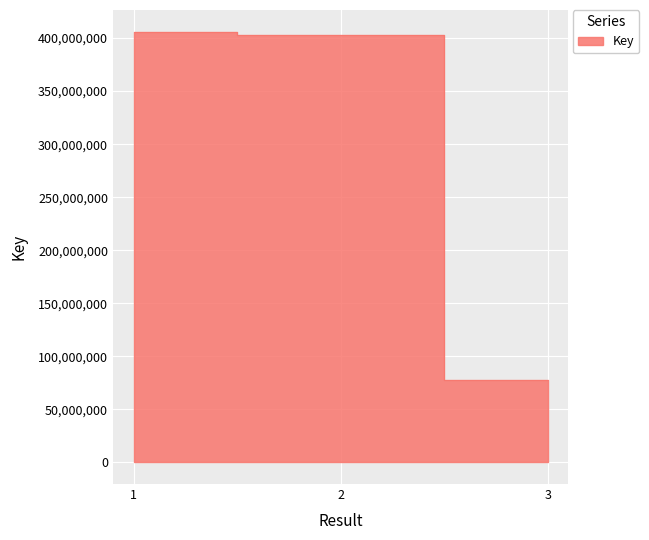

What is the difference between the maximum and minimum values?

328505356